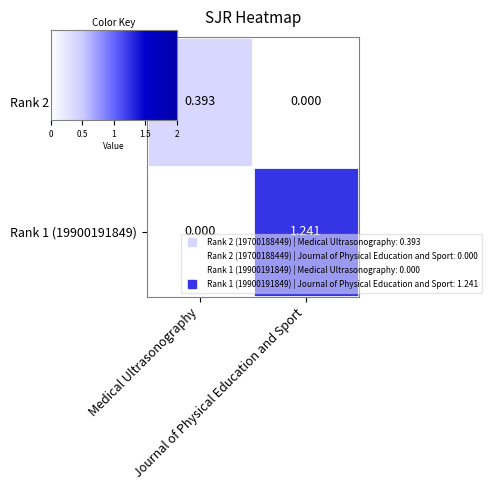

How many positive values does the Rank 2 (19700188449) series have?

1